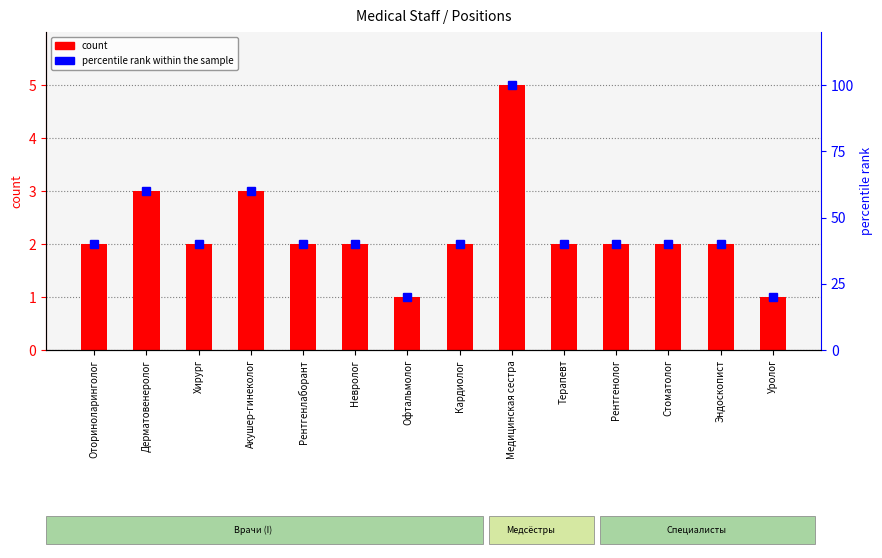

Reading right to left, extract all data points from this chart.

count: 1	2	2	2	2	5	2	1	2	2	3	2	3	2
percentile rank within the sample: 20	40	40	40	40	100	40	20	40	40	60	40	60	40